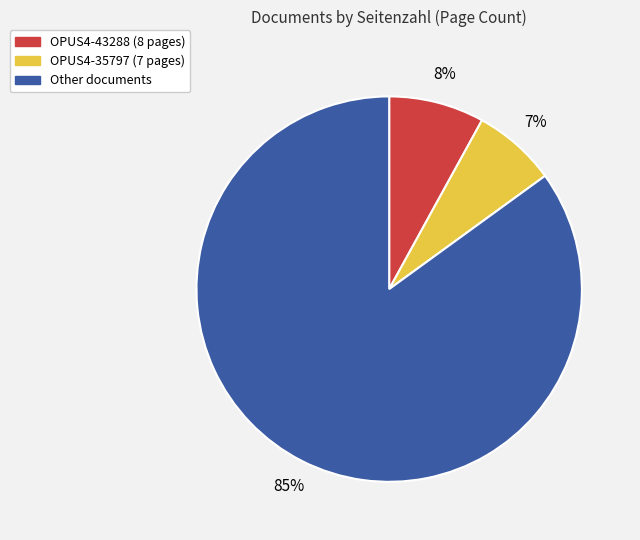

Does any single category account for the majority?

Yes